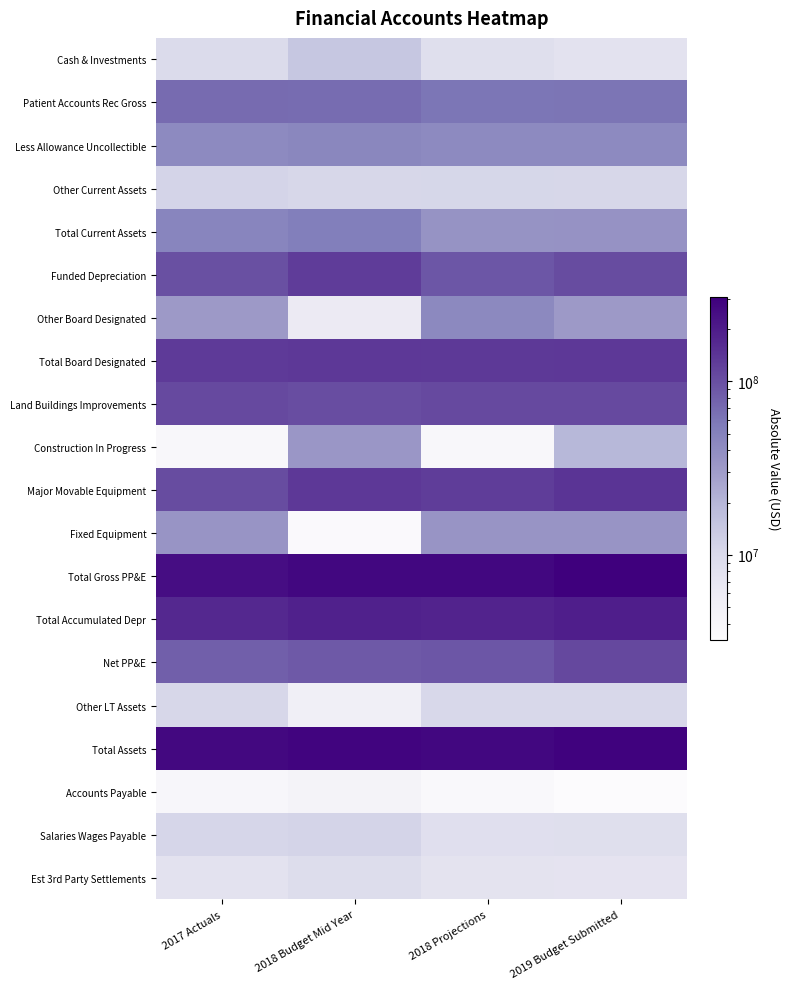

Reading left to right, extract all data points from this chart.

Cash & Investments: 2017 Actuals=9725785	2018 Budget Mid Year=14576141	2018 Projections=8611862	2019 Budget Submitted=7770719
Patient Accounts Rec Gross: 2017 Actuals=68715251	2018 Budget Mid Year=67802702	2018 Projections=59780109	2019 Budget Submitted=61203862
Less Allowance Uncollectible: 2017 Actuals=42709423	2018 Budget Mid Year=45270950	2018 Projections=42956324	2019 Budget Submitted=43132456
Other Current Assets: 2017 Actuals=11217548	2018 Budget Mid Year=10594250	2018 Projections=10725309	2019 Budget Submitted=10518663
Total Current Assets: 2017 Actuals=46949161	2018 Budget Mid Year=52962144	2018 Projections=36160956	2019 Budget Submitted=36360788
Funded Depreciation: 2017 Actuals=98892161	2018 Budget Mid Year=129432346	2018 Projections=90303609	2019 Budget Submitted=104229763
Other Board Designated: 2017 Actuals=31889957	2018 Budget Mid Year=6201912	2018 Projections=43912240	2019 Budget Submitted=31889957
Total Board Designated: 2017 Actuals=130876603	2018 Budget Mid Year=135634258	2018 Projections=134310334	2019 Budget Submitted=136214205
Land Buildings Improvements: 2017 Actuals=107786316	2018 Budget Mid Year=102633484	2018 Projections=107786316	2019 Budget Submitted=107786316
Construction In Progress: 2017 Actuals=3841932	2018 Budget Mid Year=33456193	2018 Projections=3841932	2019 Budget Submitted=19103857
Major Movable Equipment: 2017 Actuals=104891711	2018 Budget Mid Year=135200943	2018 Projections=126345199	2019 Budget Submitted=144358157
Fixed Equipment: 2017 Actuals=34550227	2018 Budget Mid Year=3422993	2018 Projections=34550227	2019 Budget Submitted=34550227
Total Gross PP&E: 2017 Actuals=251070186	2018 Budget Mid Year=274713613	2018 Projections=272523674	2019 Budget Submitted=305798557
Total Accumulated Depr: 2017 Actuals=169932960	2018 Budget Mid Year=186797747	2018 Projections=182164765	2019 Budget Submitted=195069534
Net PP&E: 2017 Actuals=81137226	2018 Budget Mid Year=87915866	2018 Projections=90358909	2019 Budget Submitted=110729023
Other LT Assets: 2017 Actuals=10512958	2018 Budget Mid Year=5266692	2018 Projections=10350358	2019 Budget Submitted=10392859
Total Assets: 2017 Actuals=269475948	2018 Budget Mid Year=281778960	2018 Projections=271180557	2019 Budget Submitted=293696875
Accounts Payable: 2017 Actuals=3934653	2018 Budget Mid Year=4443366	2018 Projections=3624976	2019 Budget Submitted=3221536
Salaries Wages Payable: 2017 Actuals=10987448	2018 Budget Mid Year=11234778	2018 Projections=8479485	2019 Budget Submitted=8675338
Est 3rd Party Settlements: 2017 Actuals=7886938	2018 Budget Mid Year=9152712	2018 Projections=7686938	2019 Budget Submitted=7486938